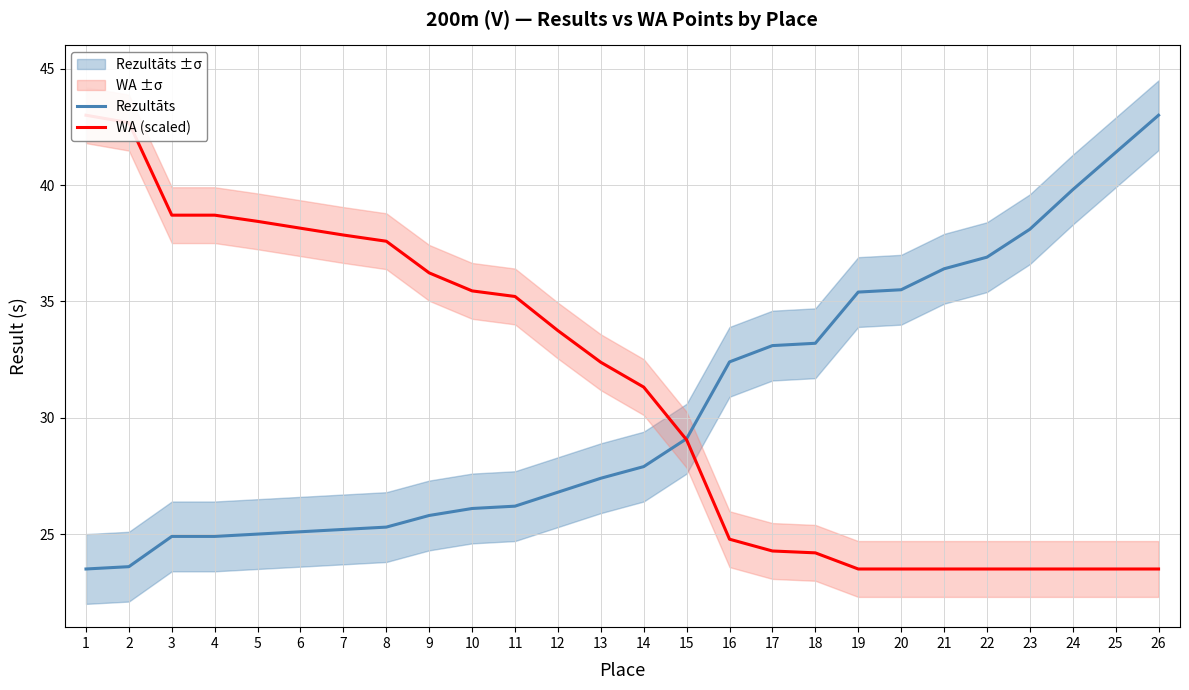

Which category has the highest value across all series?

26